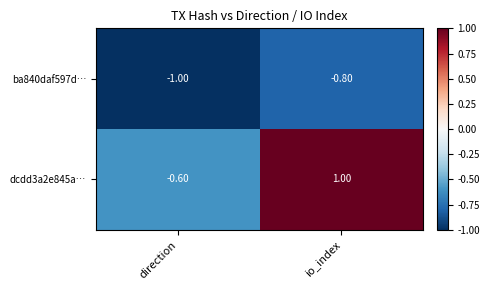

List the series in order of their overall mean, lowest first.

ba840daf597d…, dcdd3a2e845a…